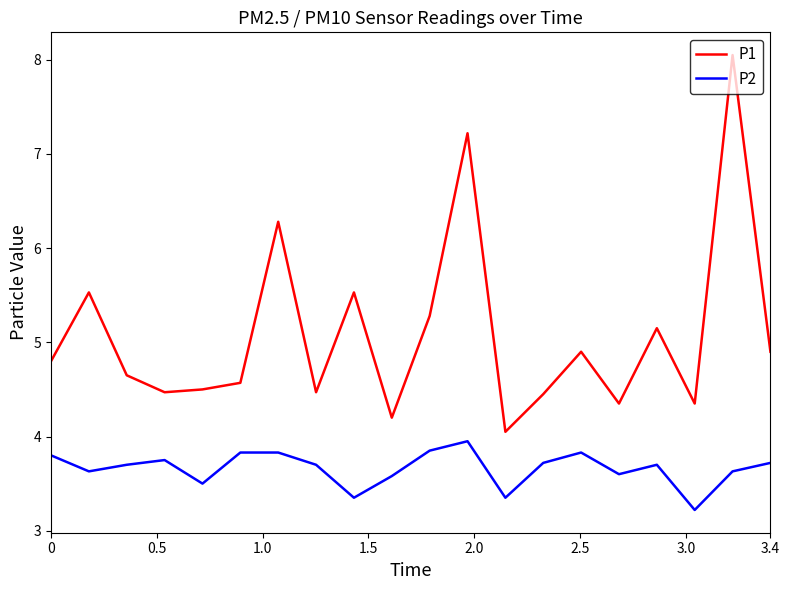

How many series are shown in this chart?

2